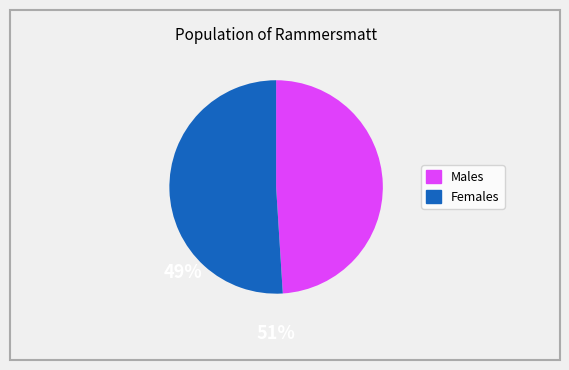

Is there any slice that represents more than half of the pie?

Yes